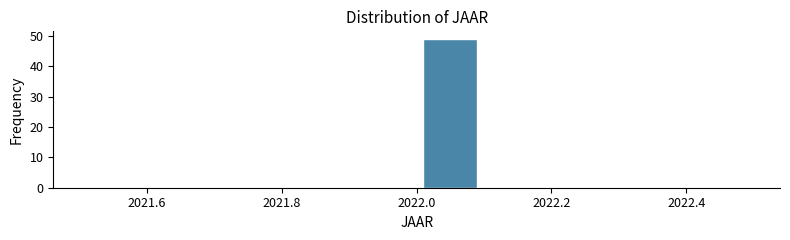

What is the height of the bar covering 2022.0 to 2022.1 on the x-axis? The values are not printed on the chart, so give them approximately, as read against the axis.

49